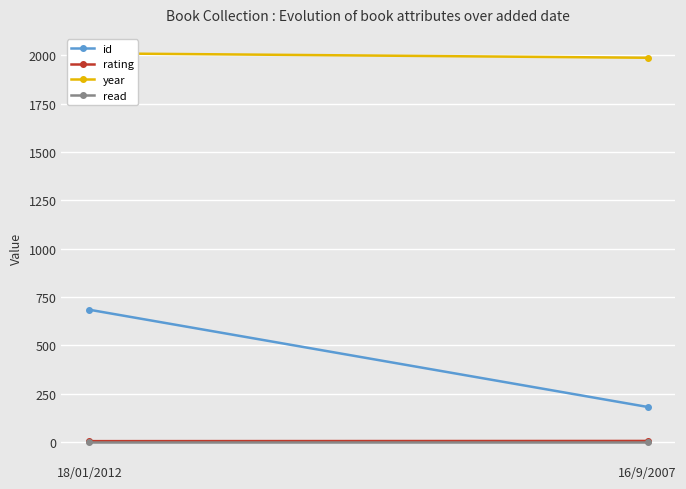

Rank the categories by year value from lowest to highest.

16/9/2007, 18/01/2012